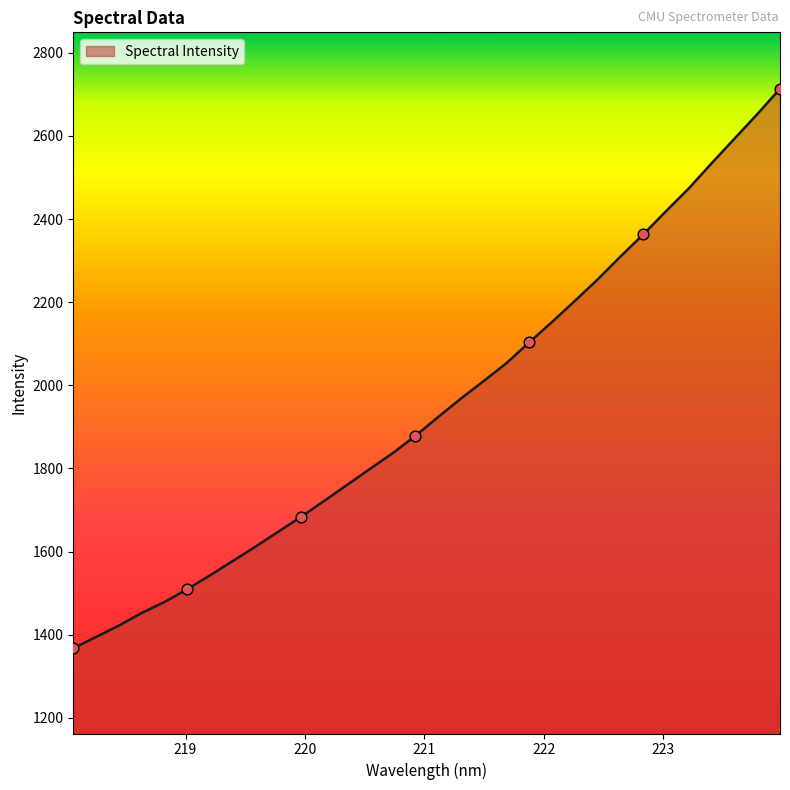

What is the maximum value shown in the chart?

2713.5